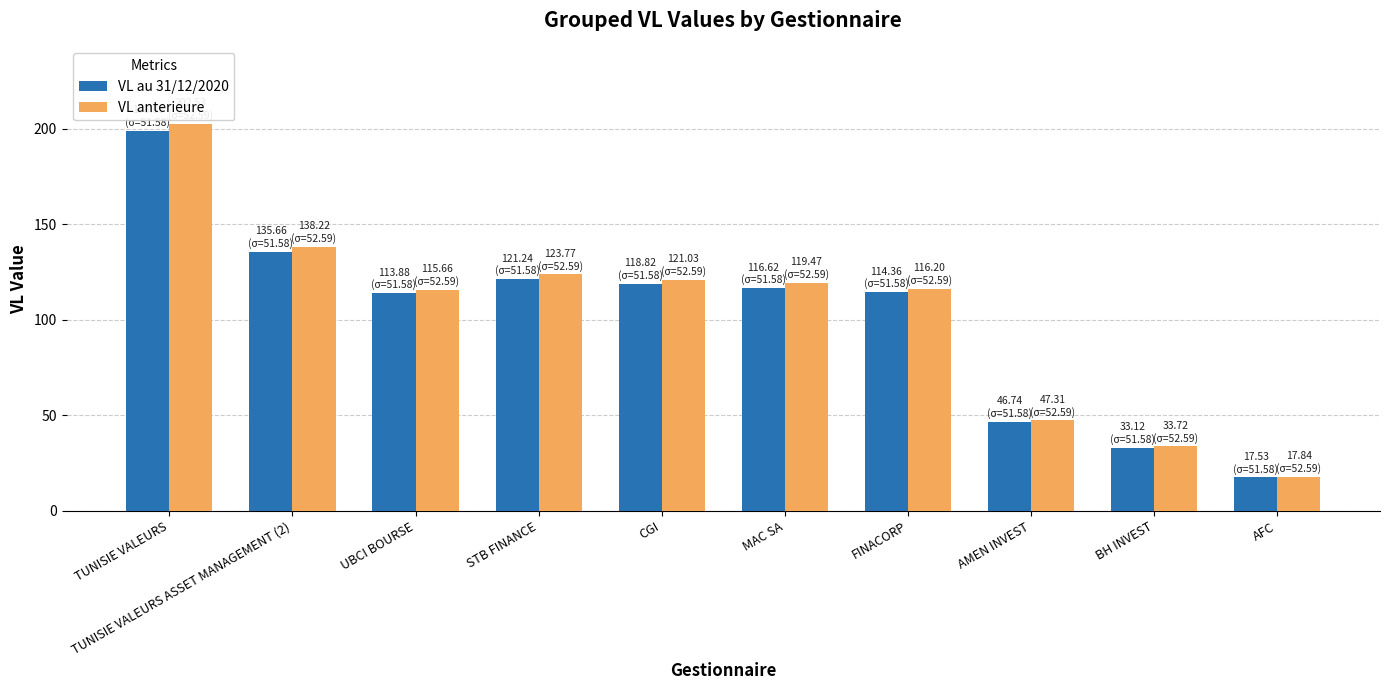

True or false: VL anterieure has a value of 115.7 at UBCI BOURSE.

True